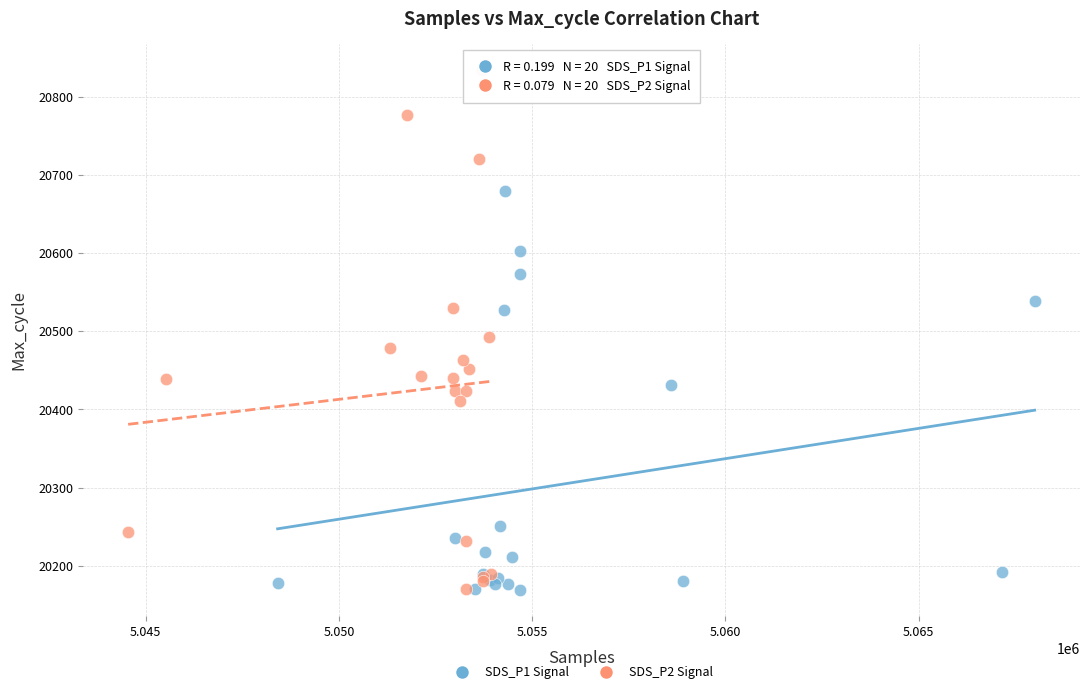

Which series has the largest Y range (max minus min)?

SDS_P2 Signal